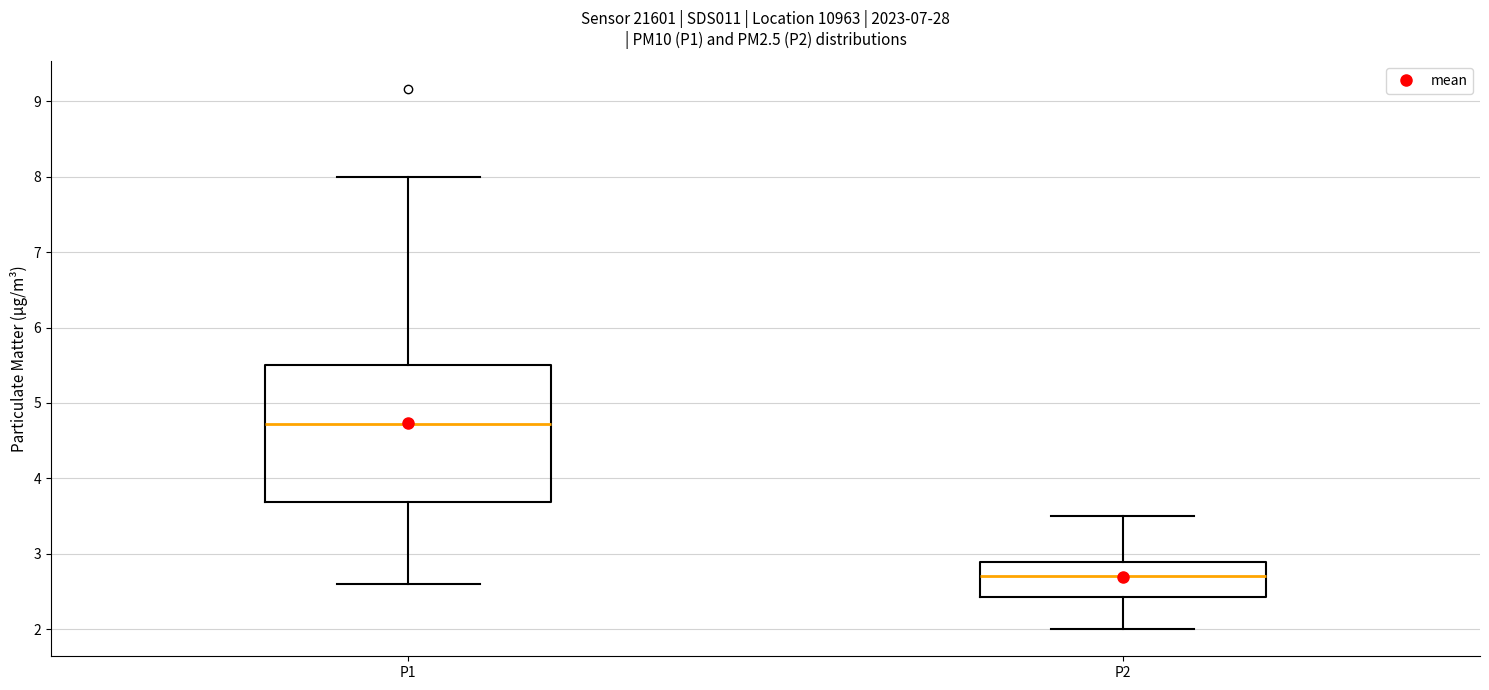

Where is the lower edge of the box for P1 on the y-axis? The values are not printed on the chart, so give them approximately, as read against the axis.

3.7